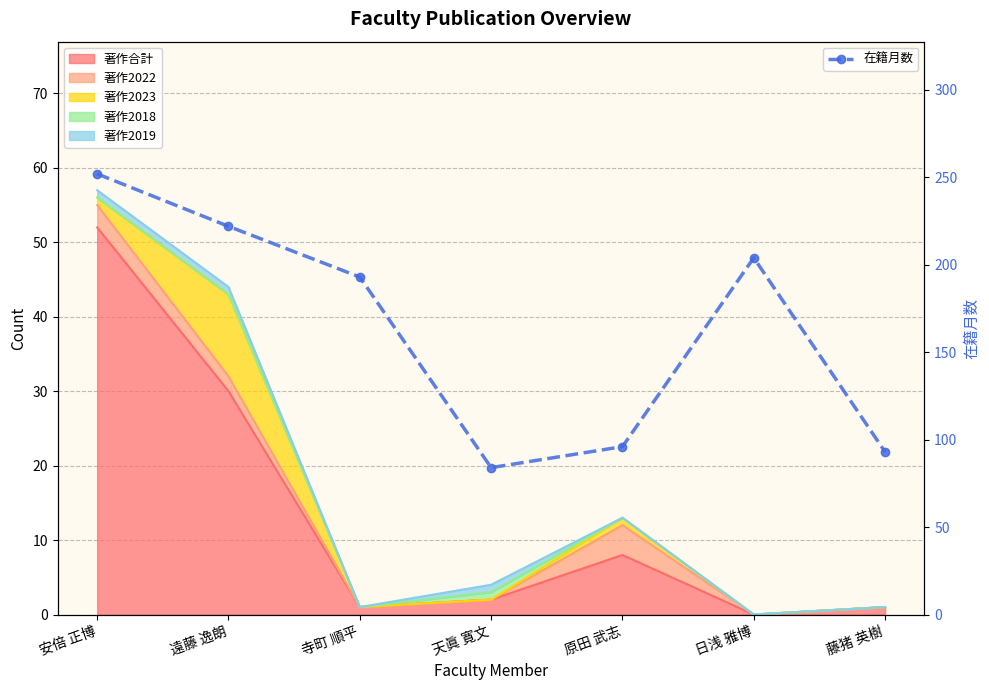

What is the change in value from 安倍 正博 to 藤猪 英樹?

-159